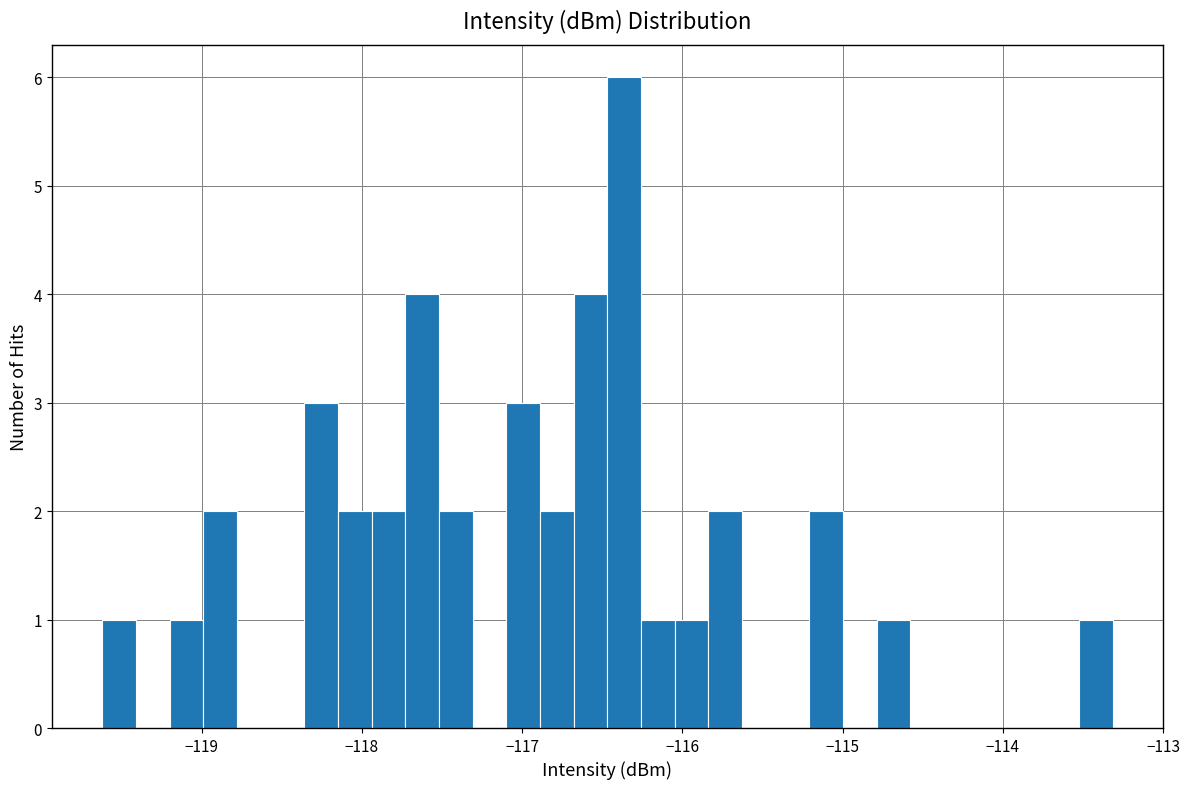

Around what value on the x-axis is the tallest bar? Give the approximate position of its centre, as read against the axis.

-116.4